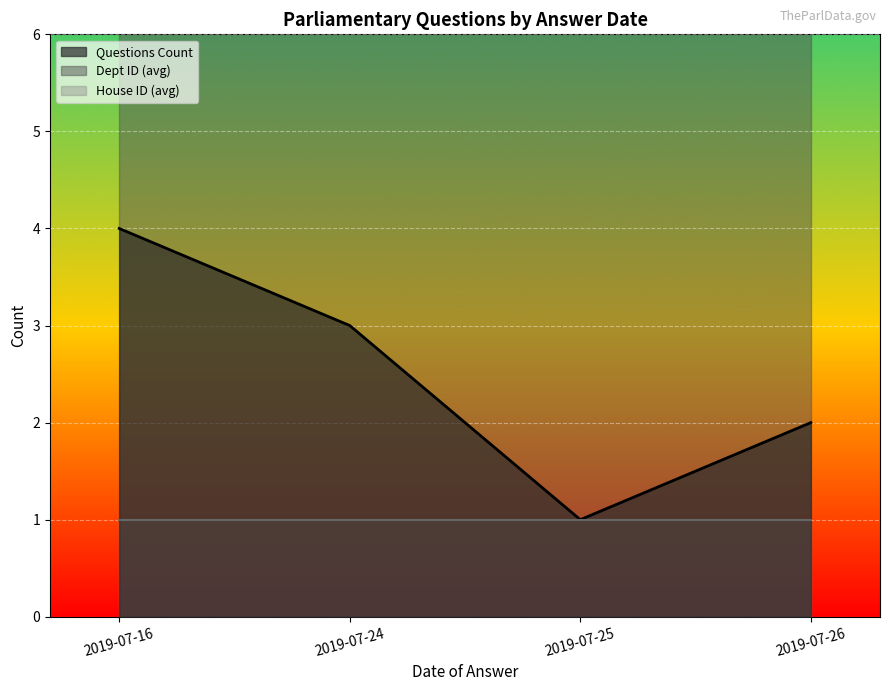

Where is Questions Count nearest to the value 2?

2019-07-16